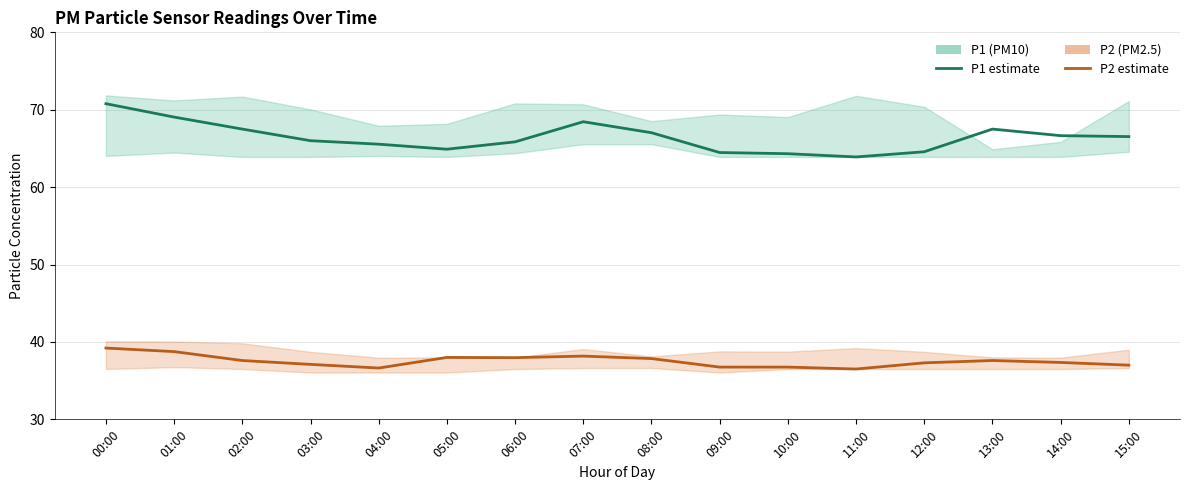

Is the value of P2 at 06:00 greater than the value of P1 at 01:00?

No